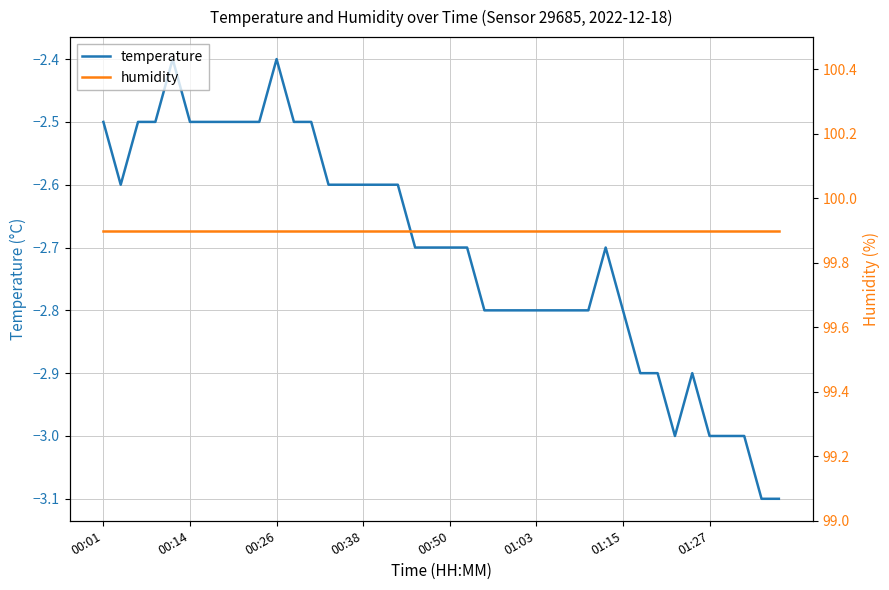

What is the maximum value for temperature?

-2.4